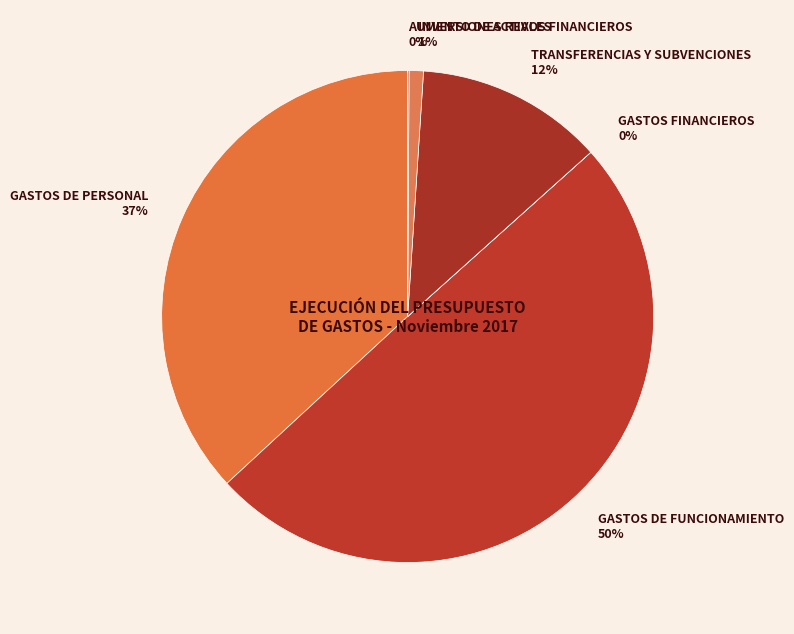

To the nearest percent, what percentage of the pie is TRANSFERENCIAS Y SUBVENCIONES?

12%